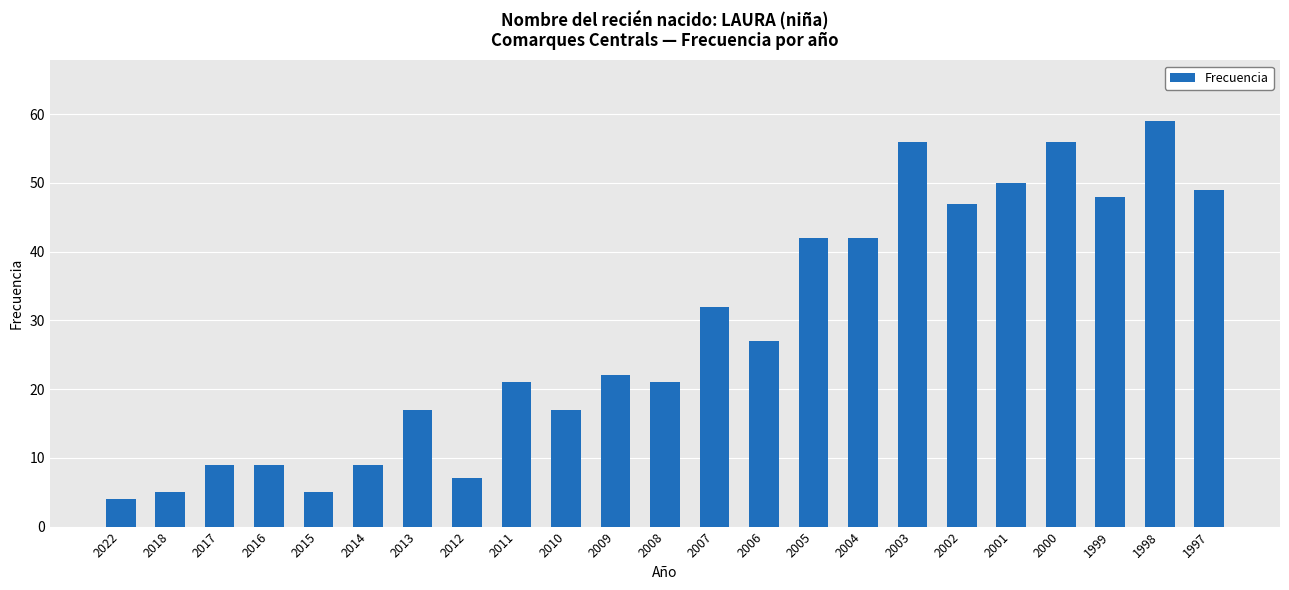

What is the change in value from 2007 to 2006?

-5